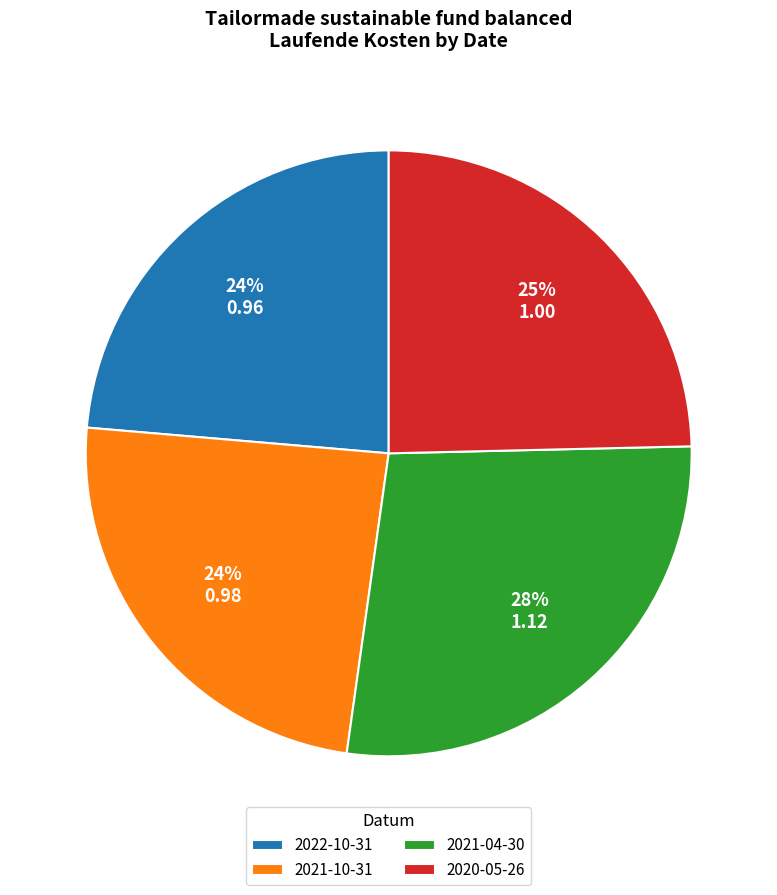

Does 2022-10-31 represent more than half of the total?

No